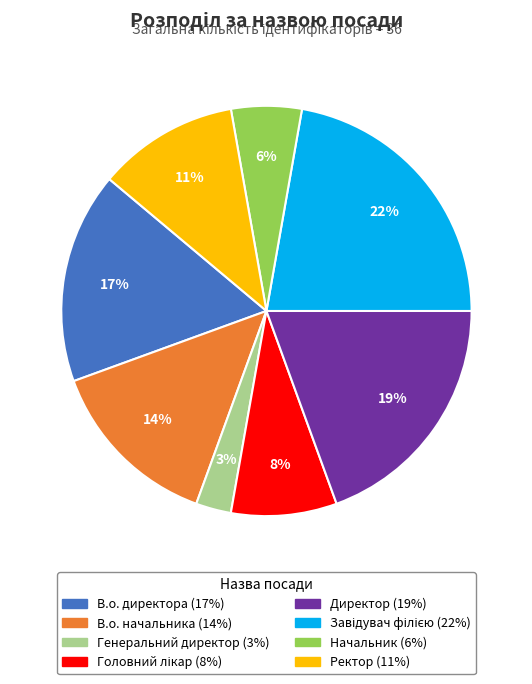

What is the smallest slice in the pie chart?

Генеральний директор